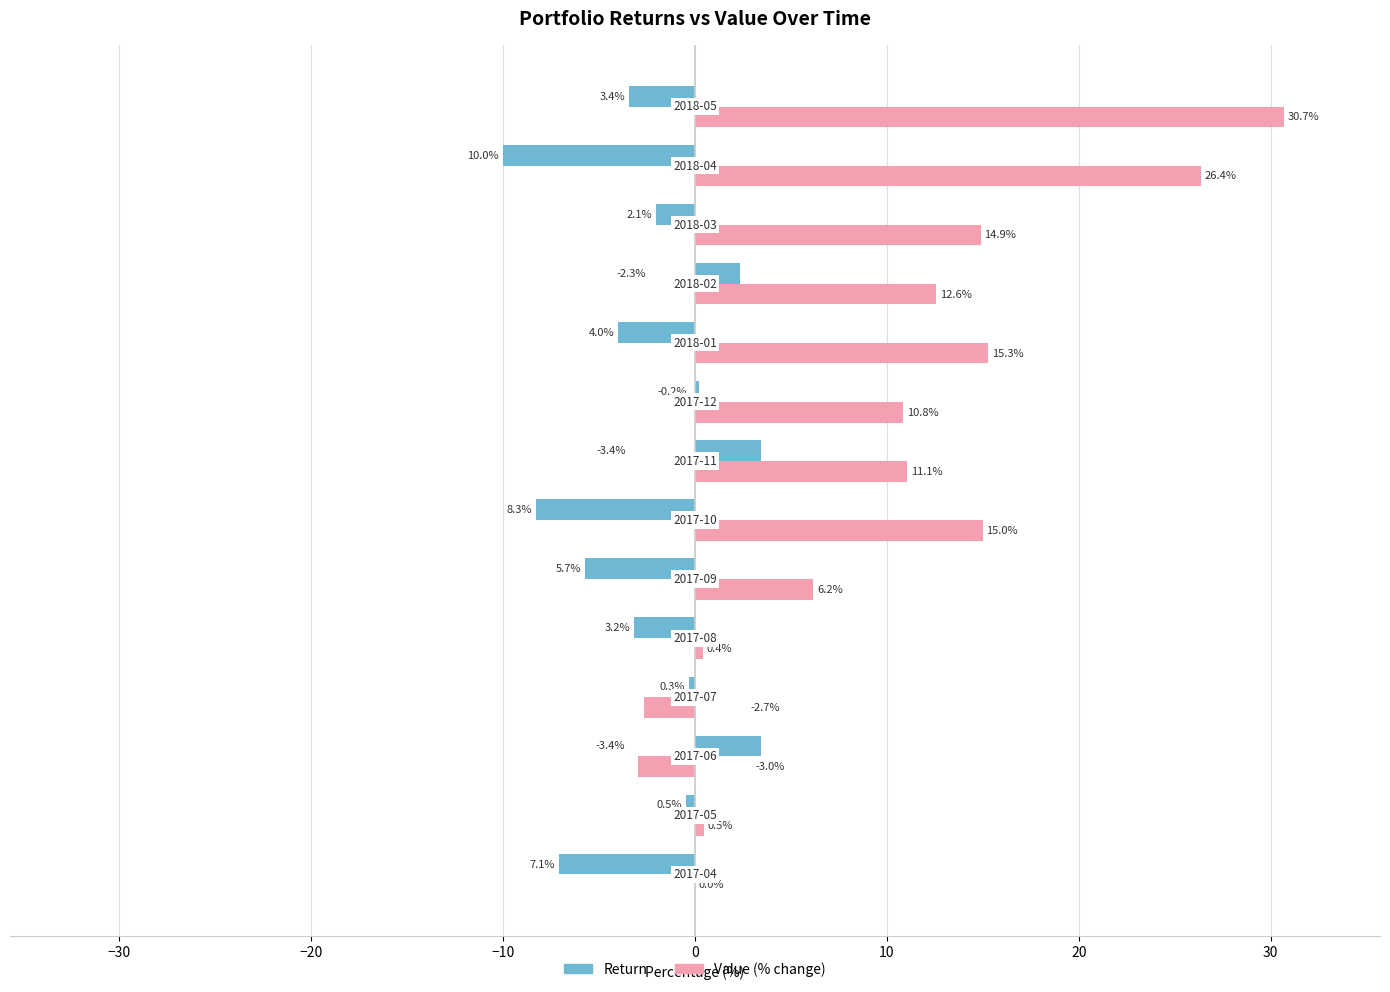

How many values in Return are above zero?

4